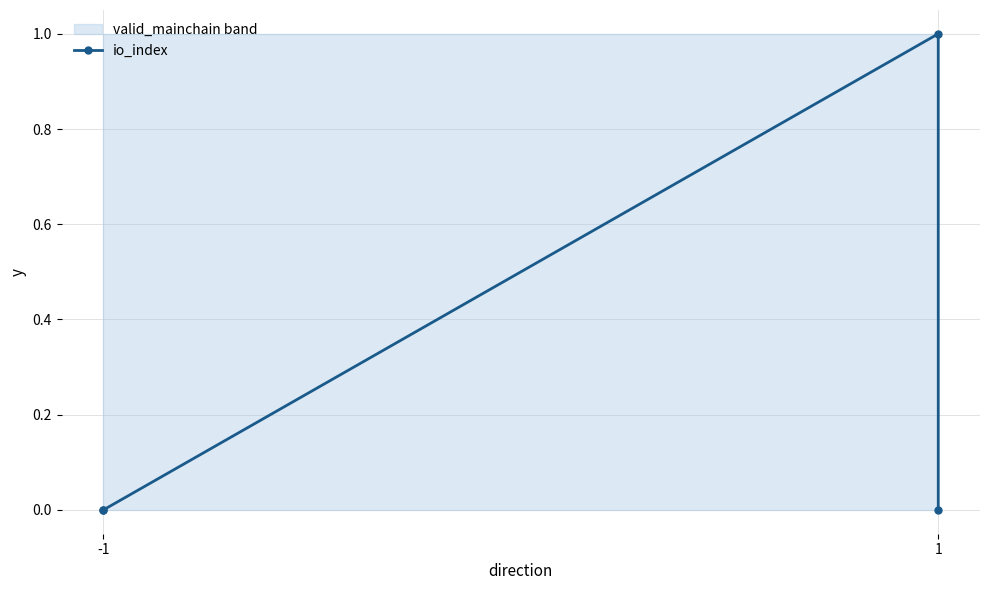

Reading left to right, extract all data points from this chart.

0	0	1	0